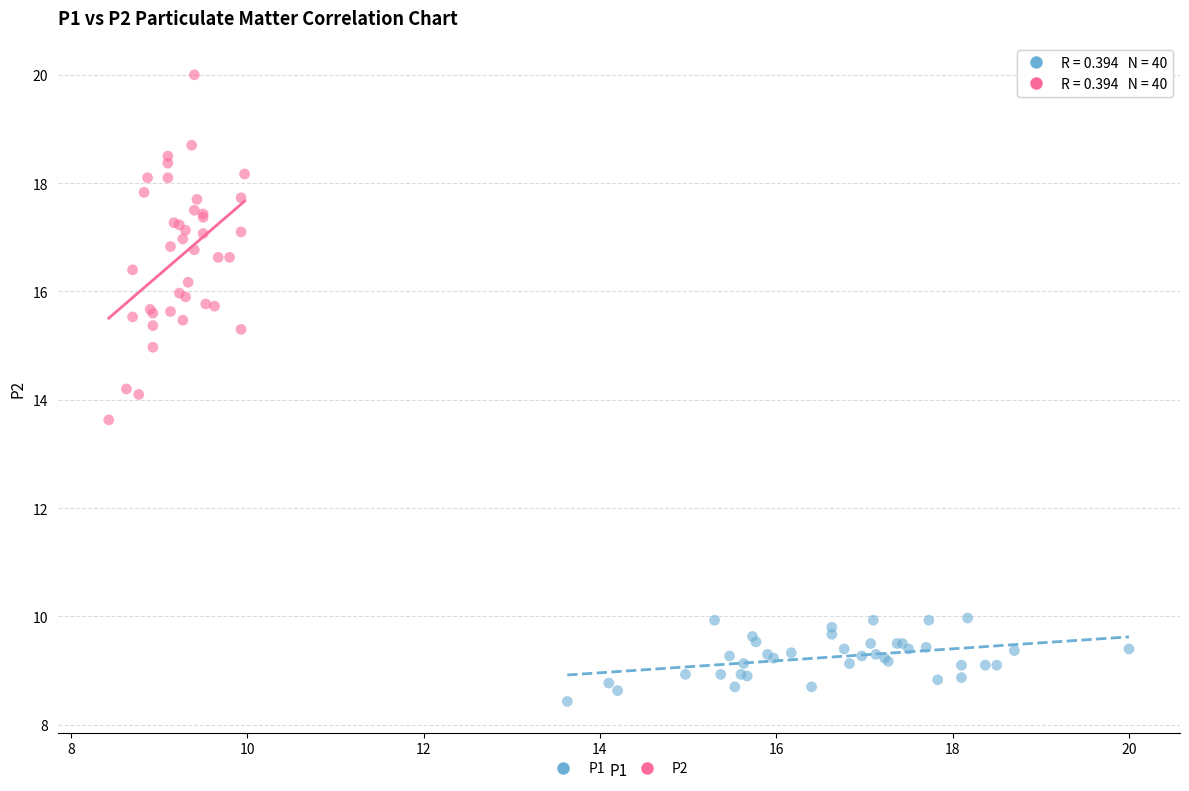

Which series reaches the maximum Y coordinate?

P2